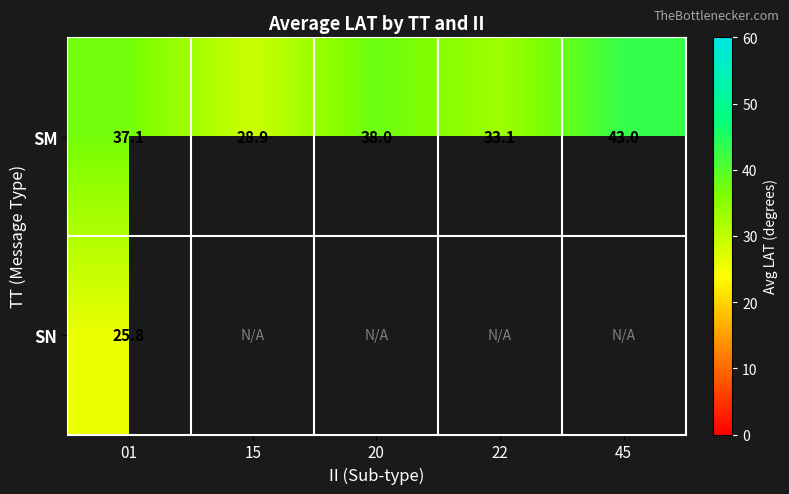

At how many categories does at least one series exceed 41?

1